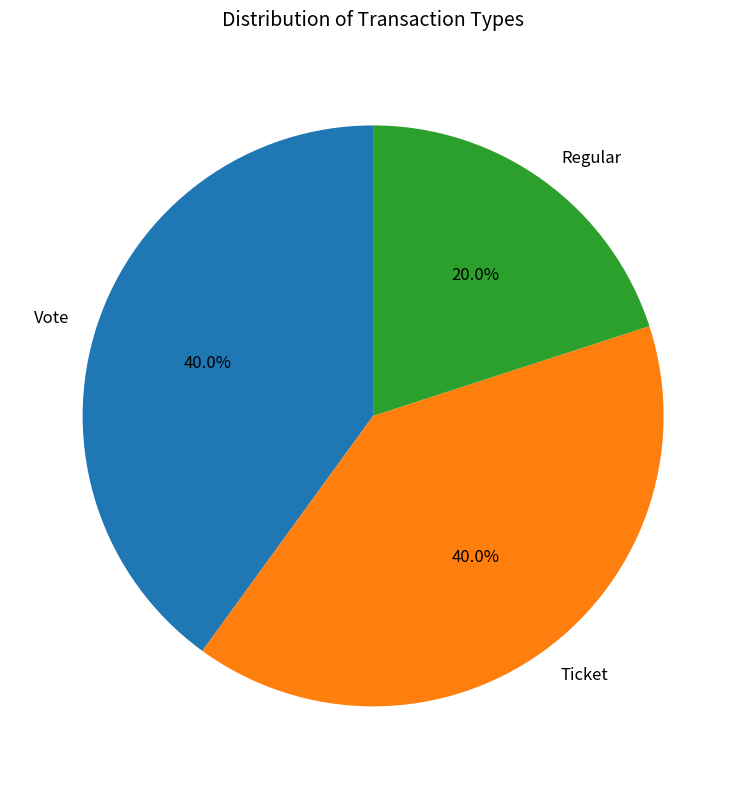

What is the ratio of the value at Regular to the value at Ticket?

0.5